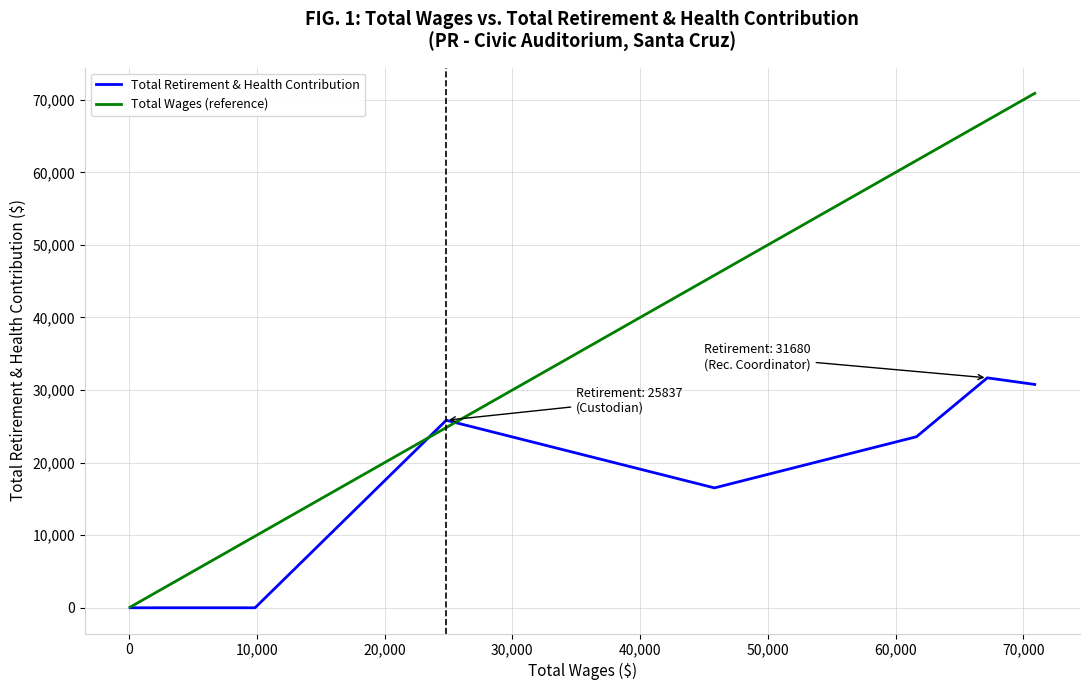

Rank the series by their average value, from highest to lowest.

Total Wages (reference), Total Retirement & Health Contribution